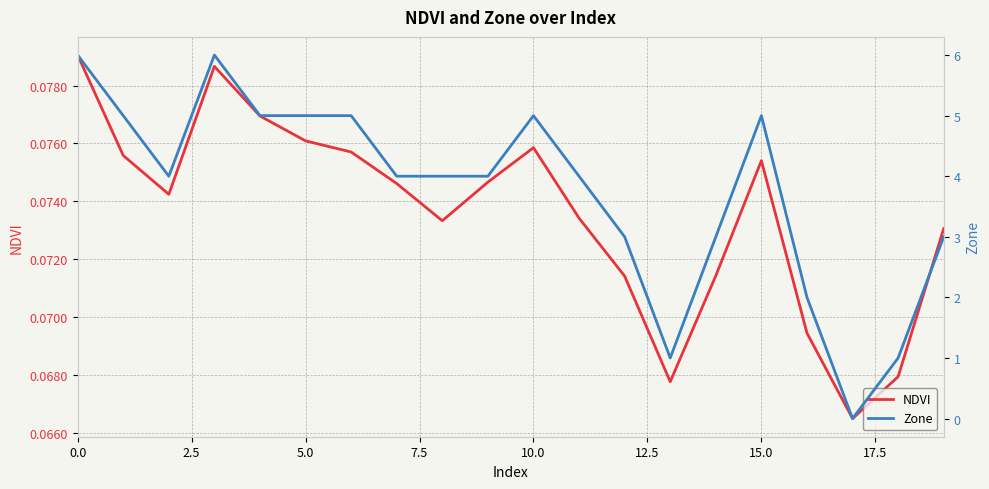

How many values in Zone are above zero?

19